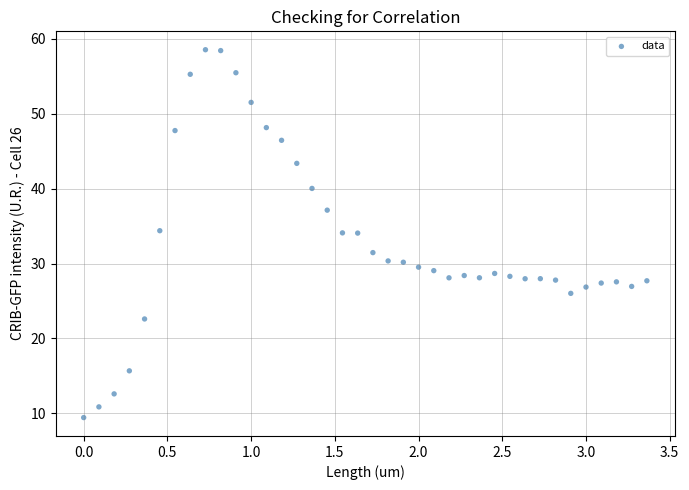

What is the range of Y values (max minus min)?

49.1